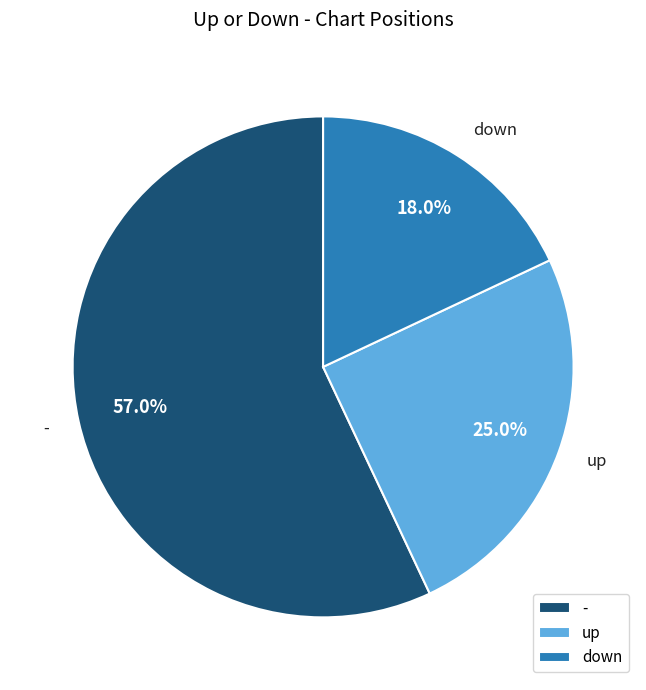

To the nearest percent, what is the average slice percentage?

33%